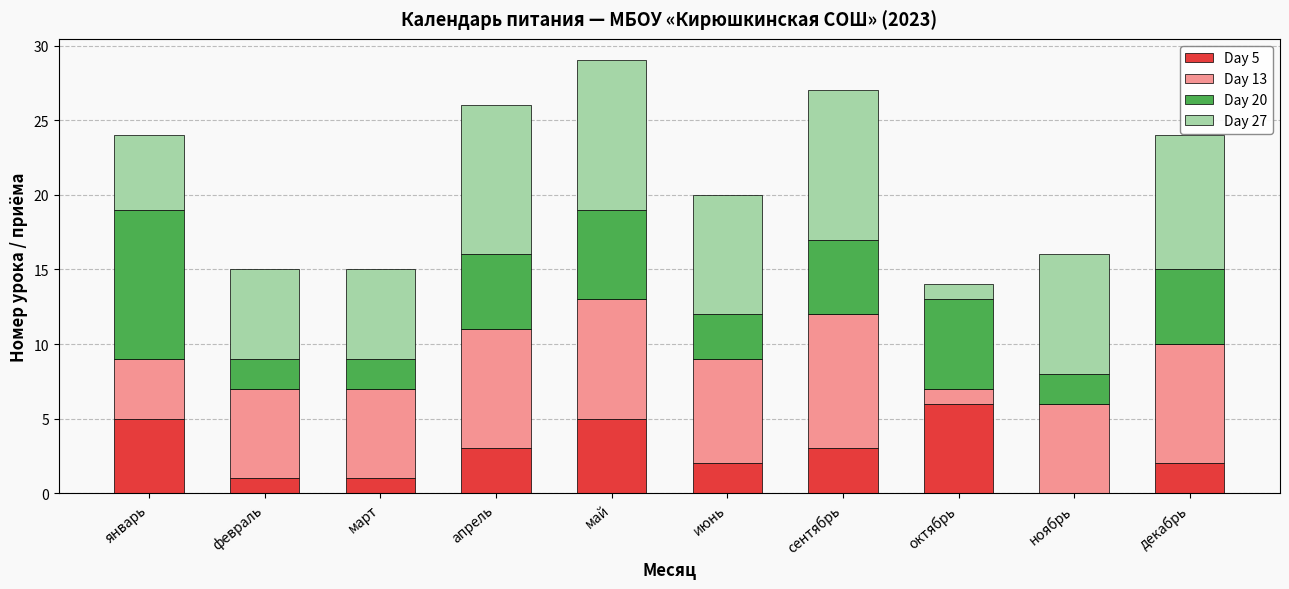

What is the total value across all series at май?

29